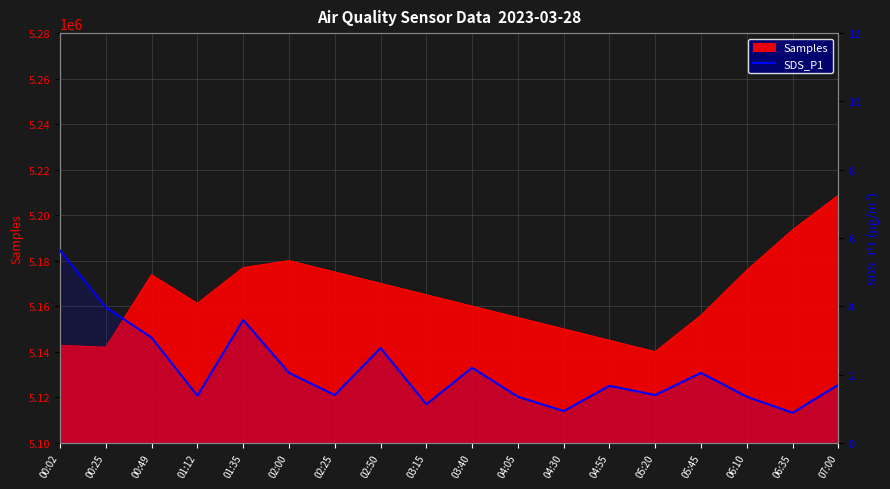

What is the minimum value shown in the chart?

0.9